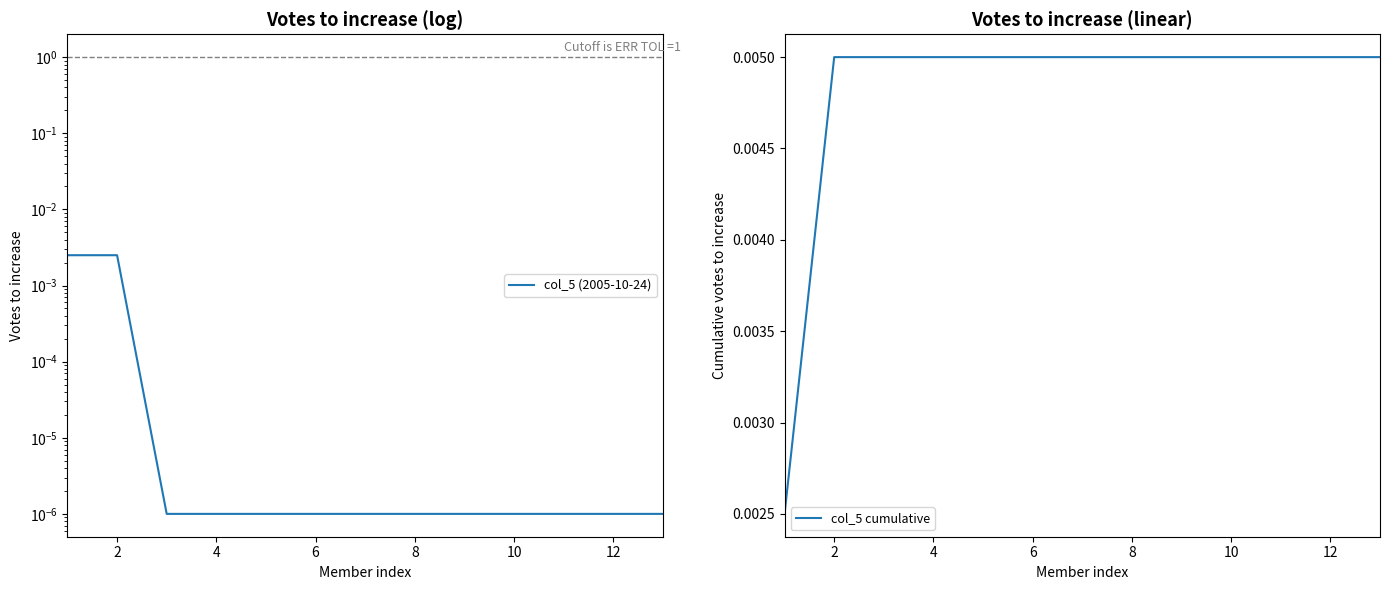

Reading right to left, extract all data points from this chart.

col_5 (2005-10-24): 0.0	0.0	0.0	0.0	0.0	0.0	0.0	0.0	0.0	0.0	0.0	0.0	0.0
col_5 cumulative: 0.0	0.0	0.0	0.0	0.0	0.0	0.0	0.0	0.0	0.0	0.0	0.0	0.0